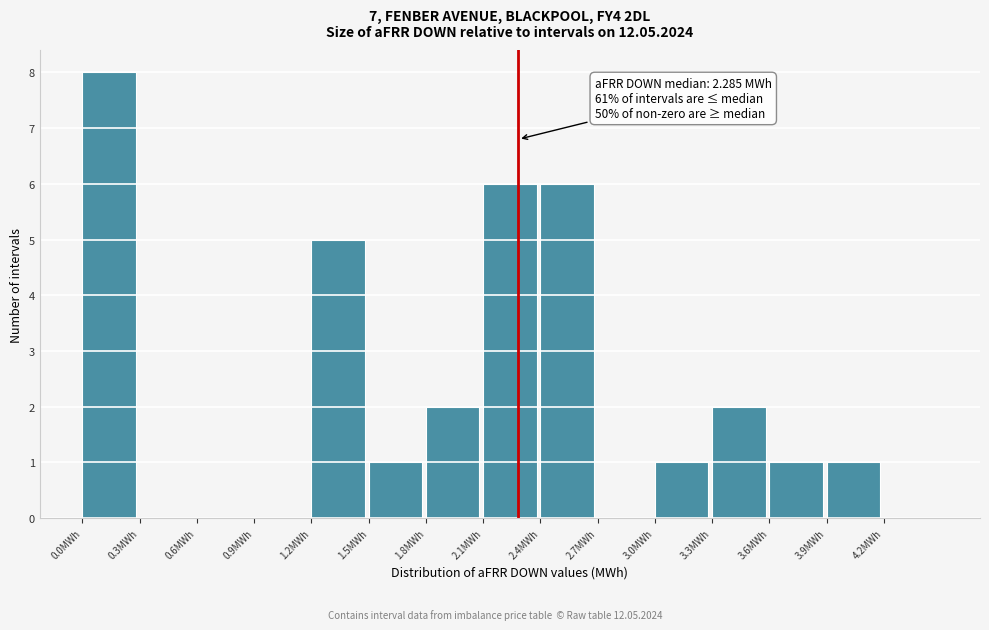

Which range on the x-axis has the tallest bar?

0.0 to 0.3